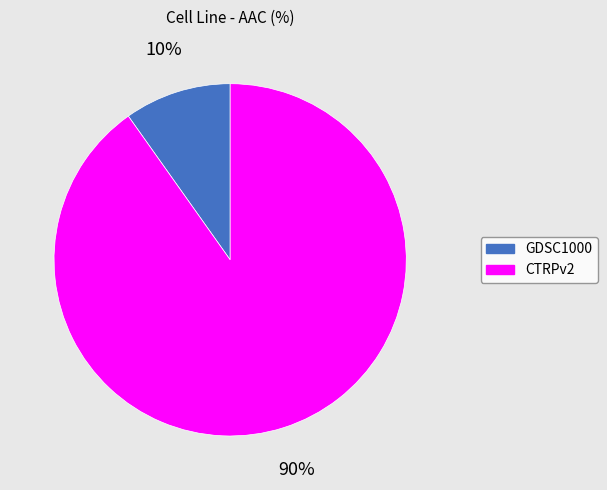

How many slices are in this pie chart?

2